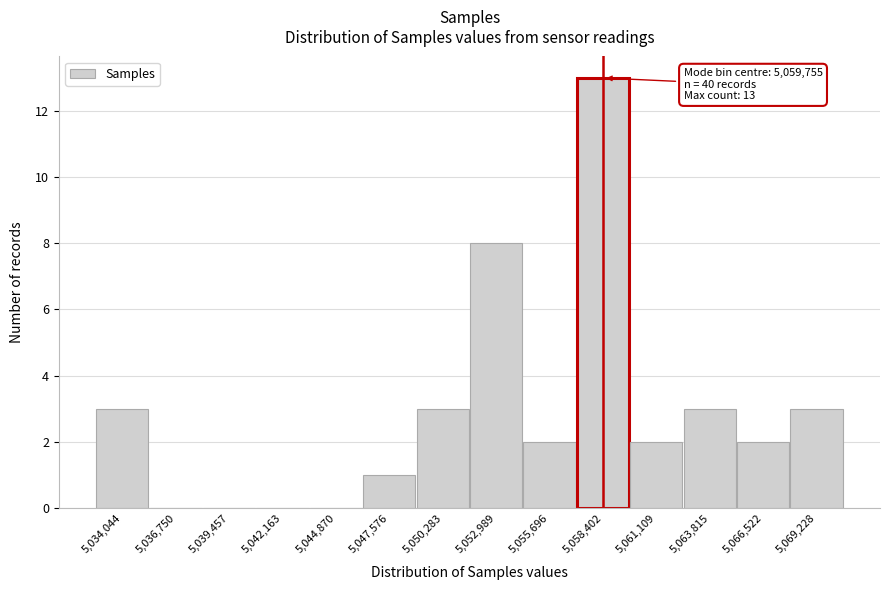

Reading left to right, list all the values displayed in this chart.

5,034,044=3	5,036,750=0	5,039,457=0	5,042,163=0	5,044,870=0	5,047,576=1	5,050,283=3	5,052,989=8	5,055,696=2	5,058,402=13	5,061,109=2	5,063,815=3	5,066,522=2	5,069,228=3